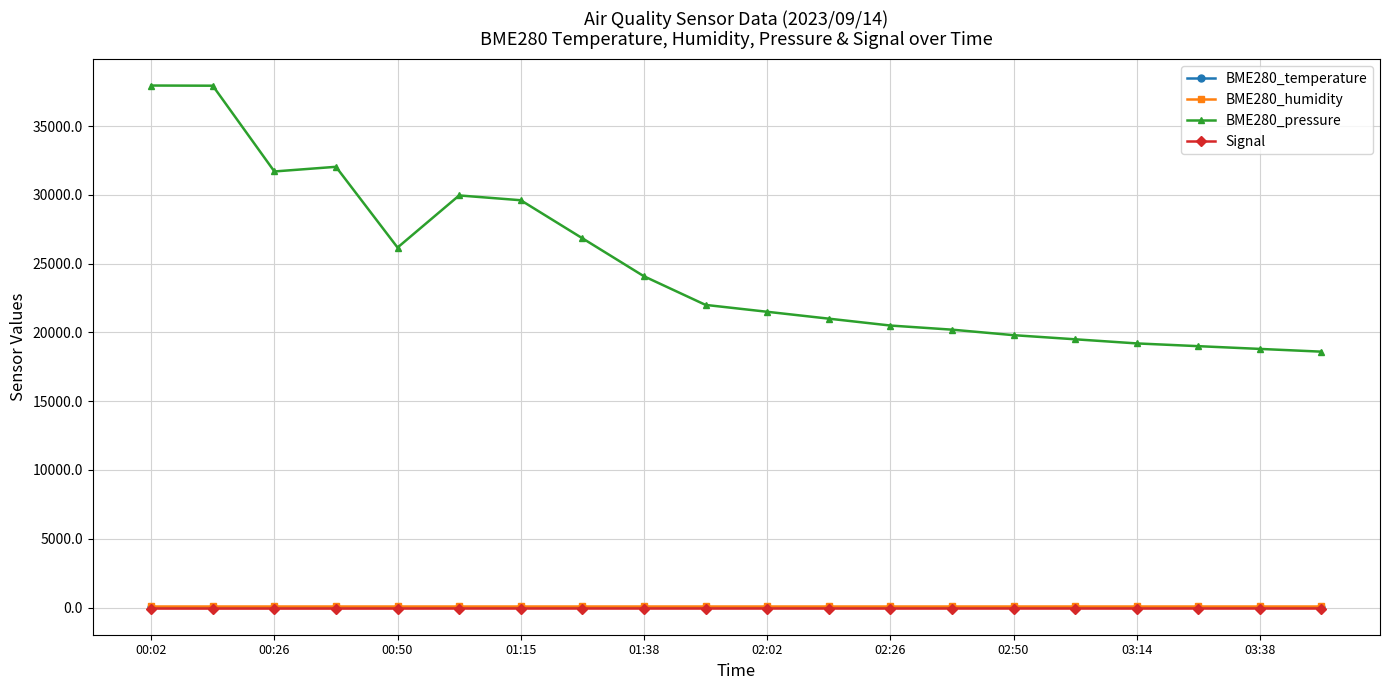

What is the value of the BME280_humidity point at the 17th from the left?

100.0